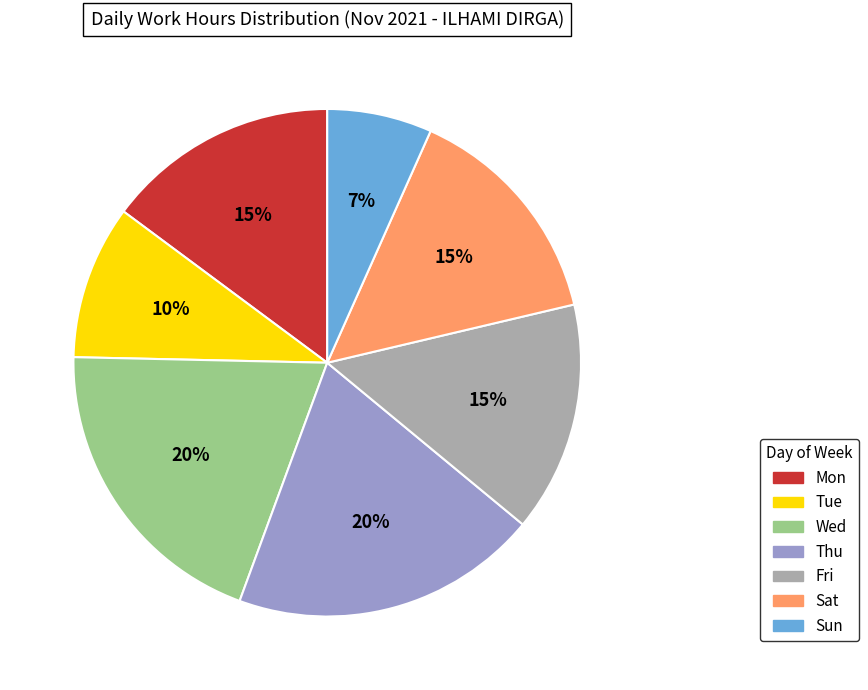

To the nearest percent, what is the difference between the largest and smallest slice percentages?

13%